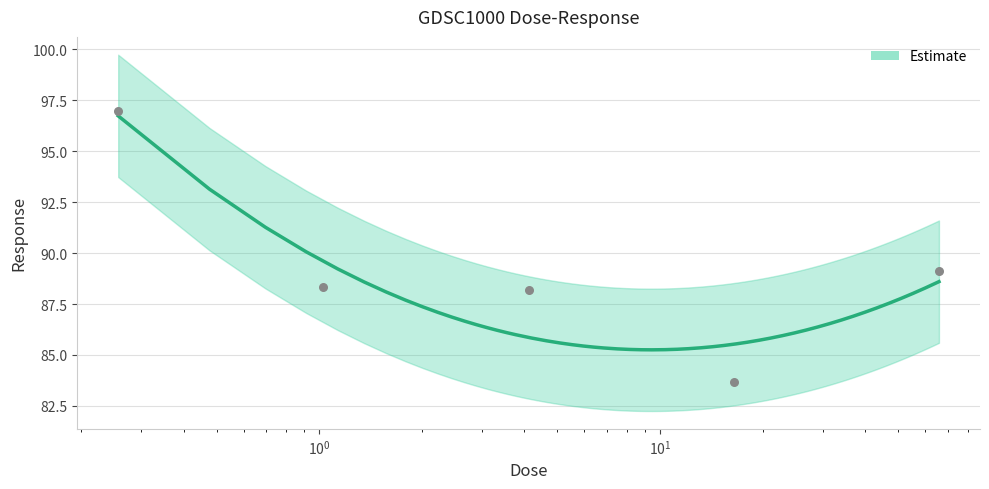

What is the ratio of the value at 0.257031 to the value at 1.02813?

1.1